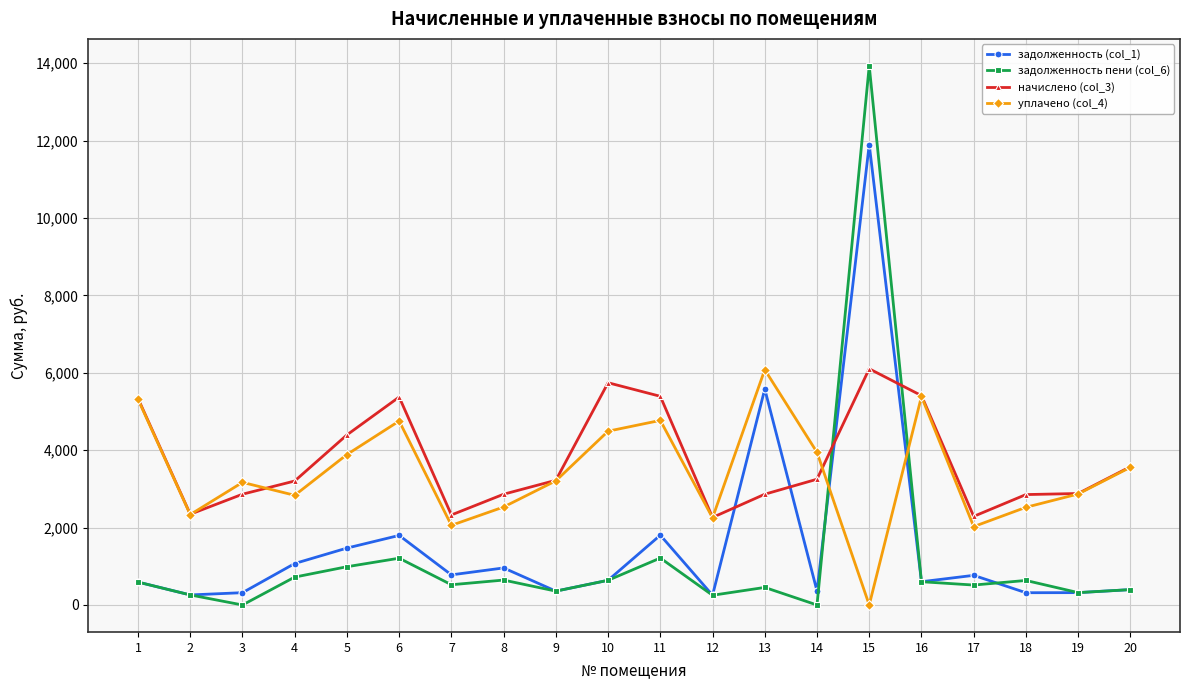

True or false: задолженность (col_1) has more than 2 points higher than both neighbors.

True